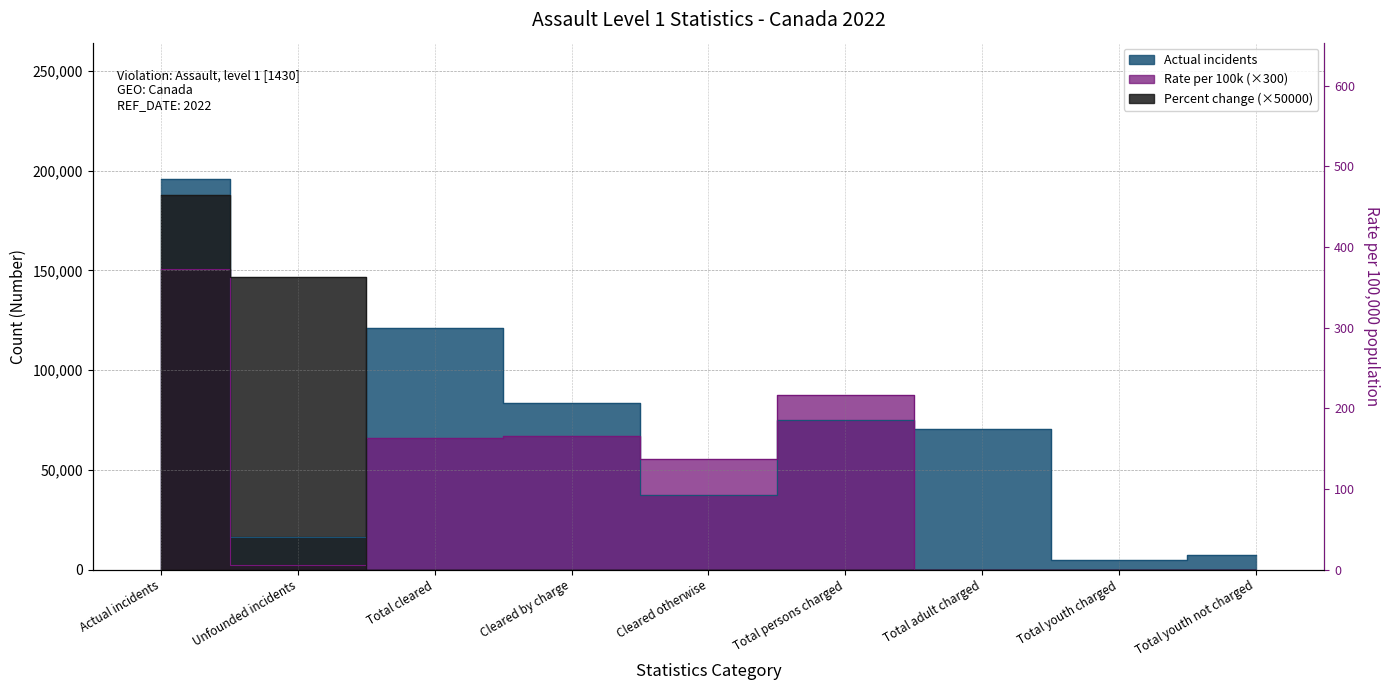

The value of Actual incidents at Cleared by charge is 83706. True or false?

True